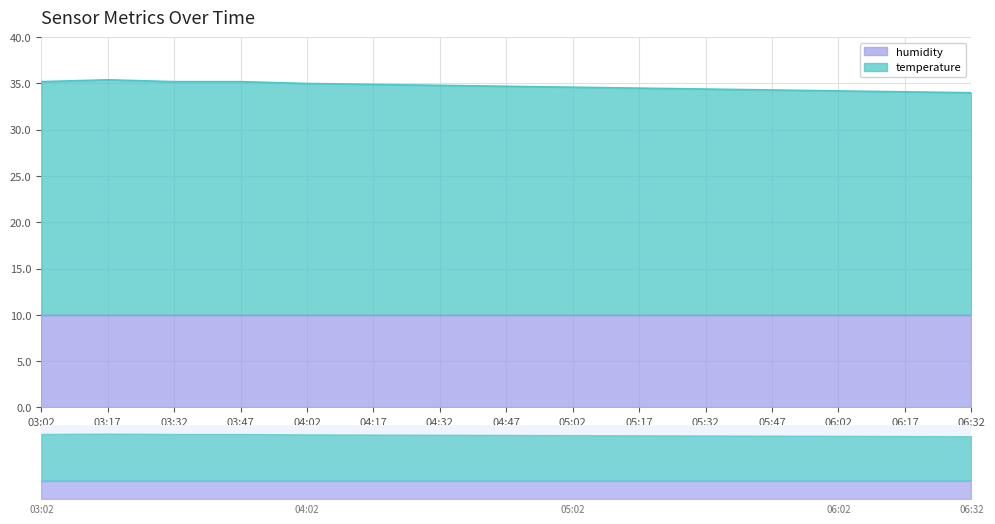

True or false: there are more than 2 points higher than both neighbors.

False